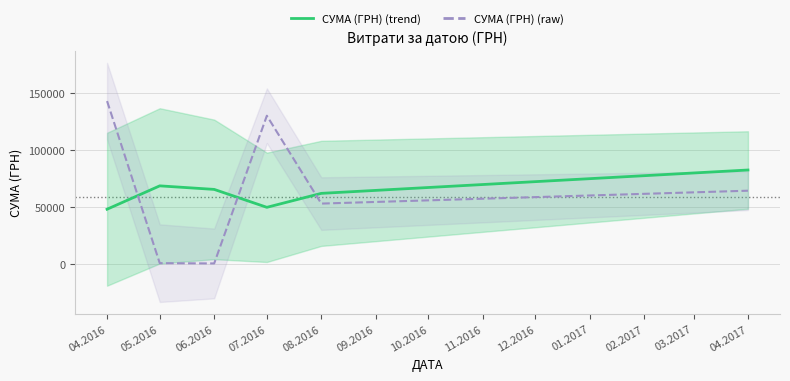

At 08.2016, list the series in order from largest to smallest.

СУМА (ГРН) (trend), СУМА (ГРН) (raw)